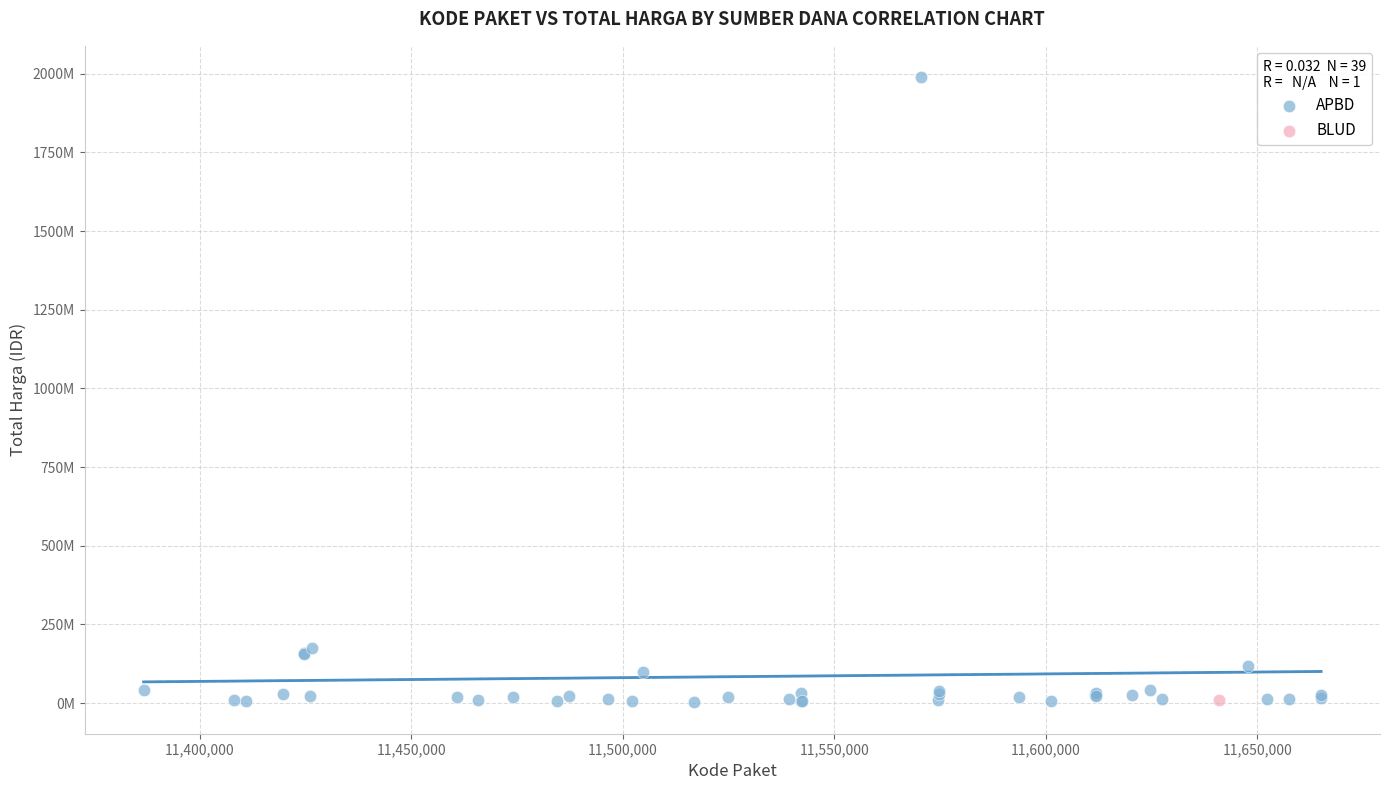

What are all the series names shown in the legend?

APBD, BLUD